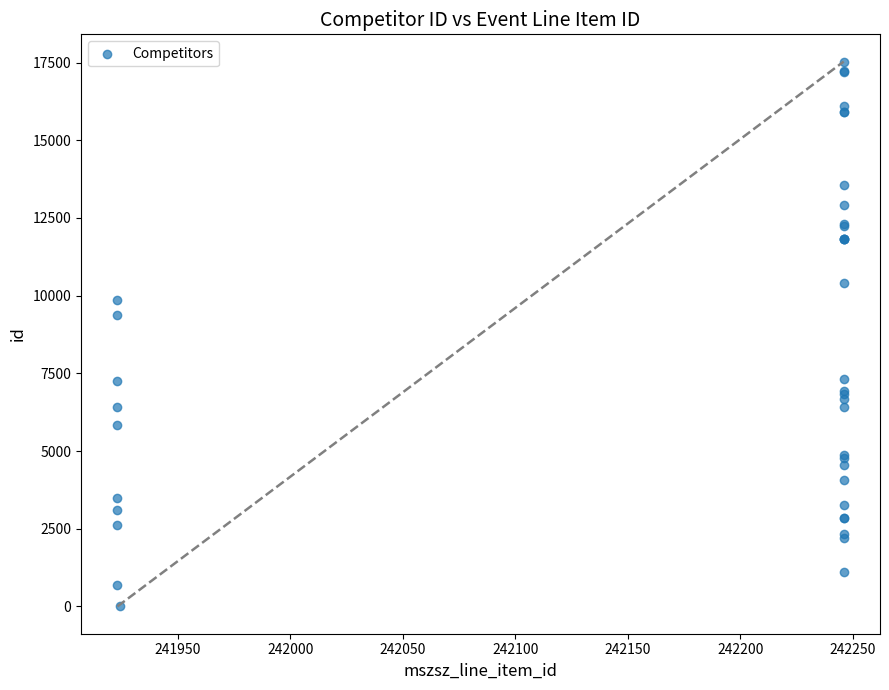

What Y value in the scatter plot is closest to 8765?

9381